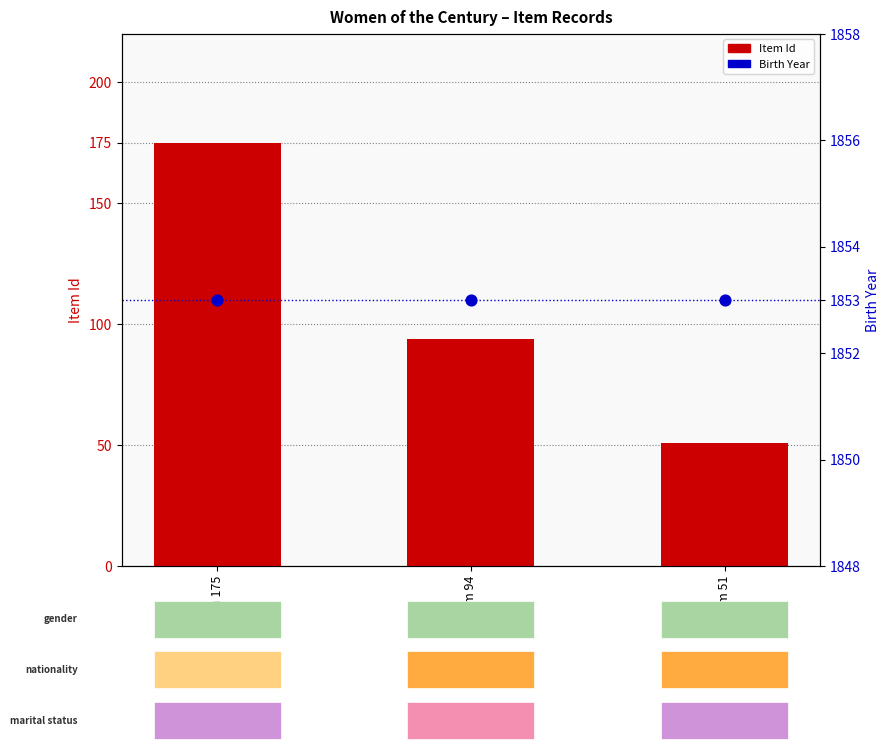

Is the value of Birth Year at Item 175 greater than the value of Item Id at Item 175?

Yes